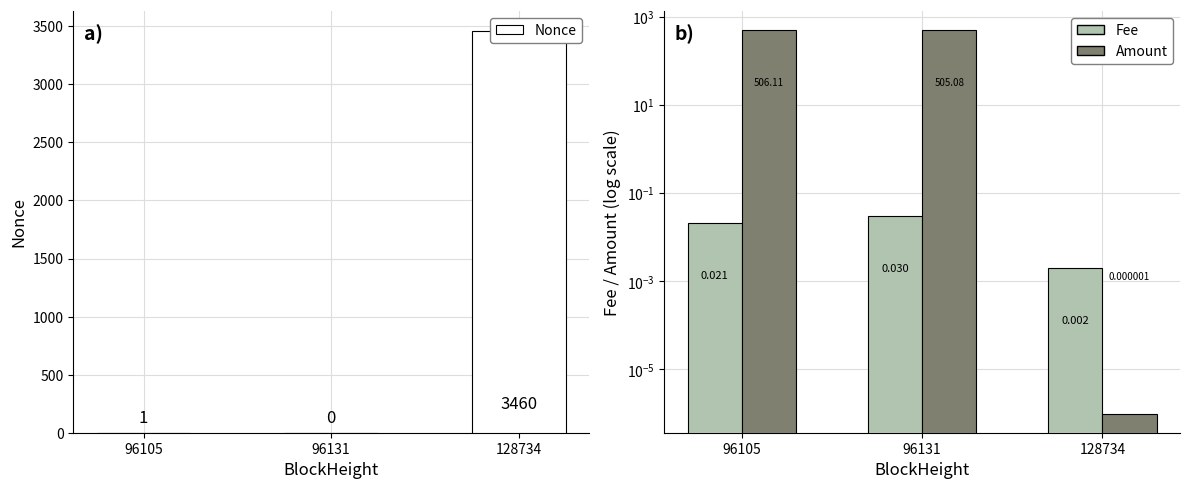

How many distinct data groups are displayed?

3